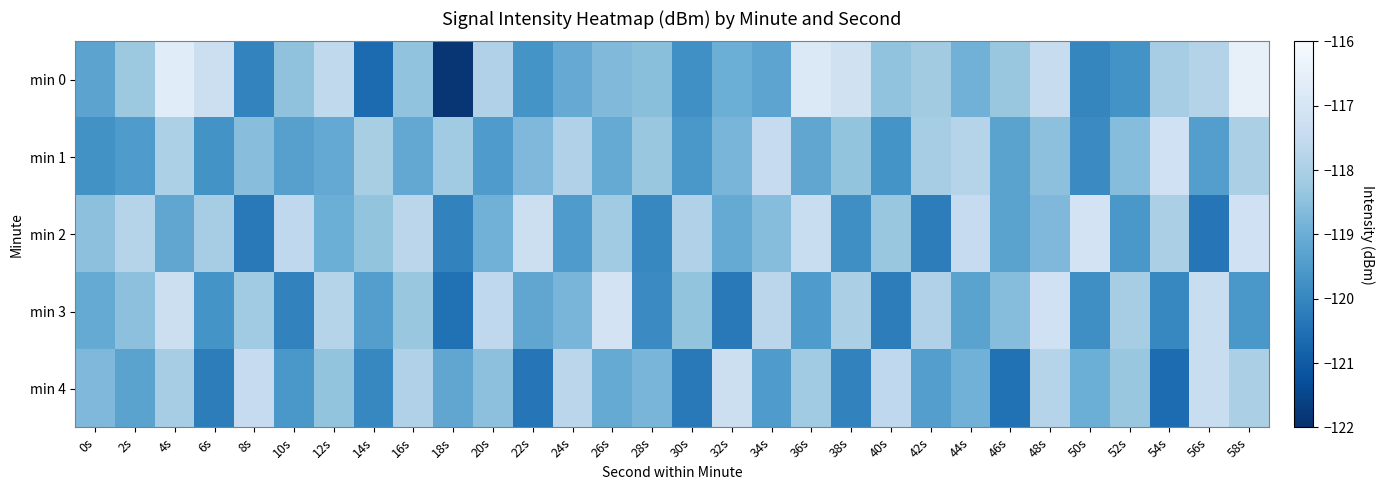

Between 18s and 38s, which series saw the biggest shift?

min 0